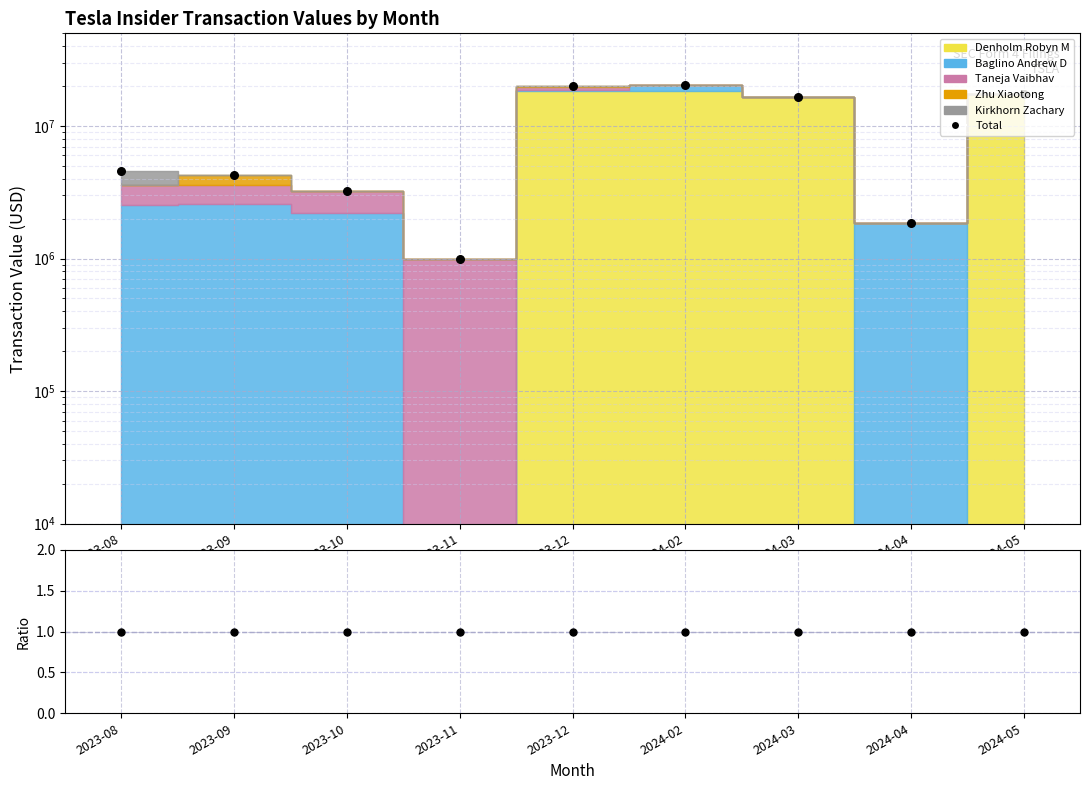

What is the total value across all series at 2023-11?

1000001.0